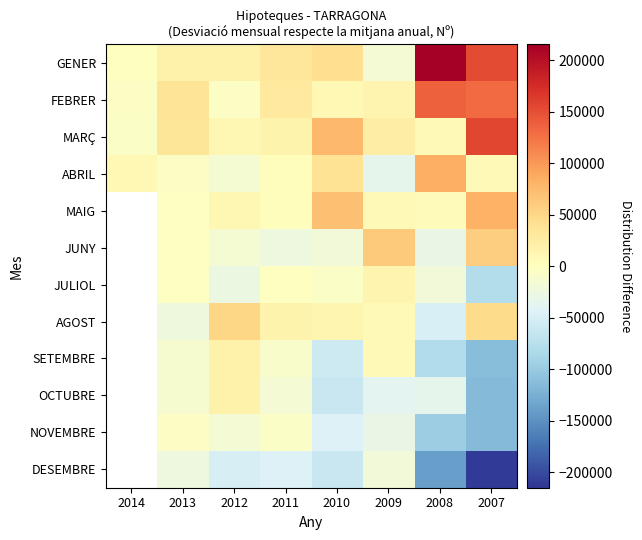

How many data points in MARÇ are less than 24815?

4